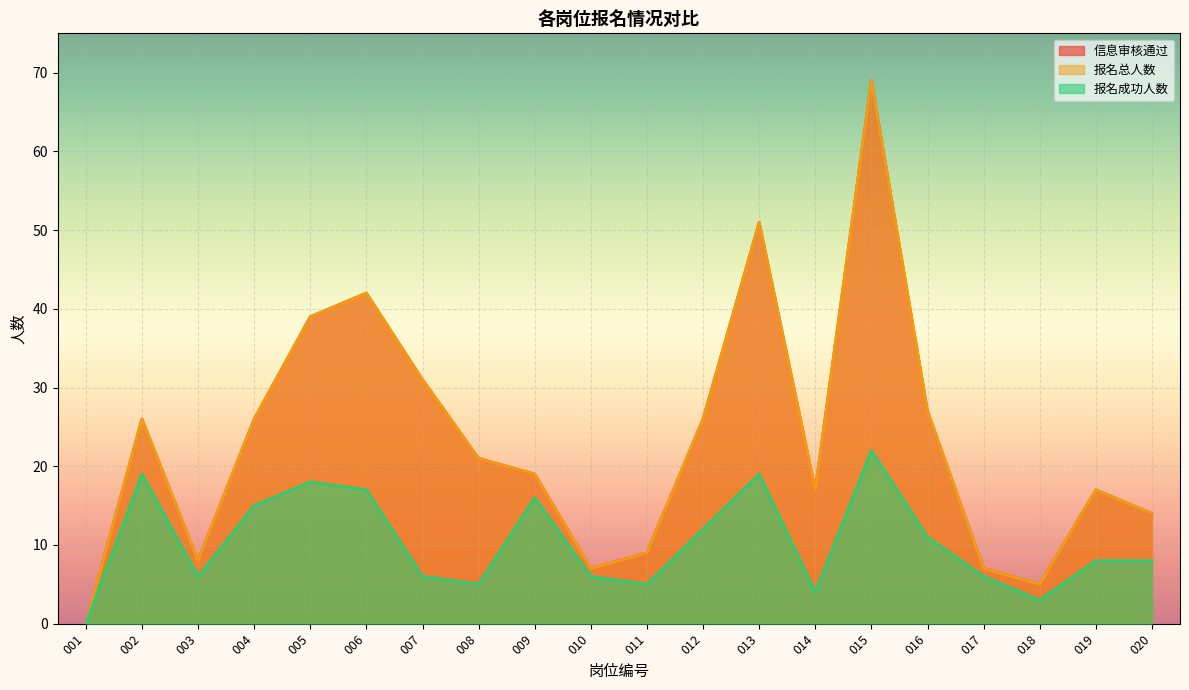

True or false: 报名成功人数 and 报名总人数 cross at least once.

False